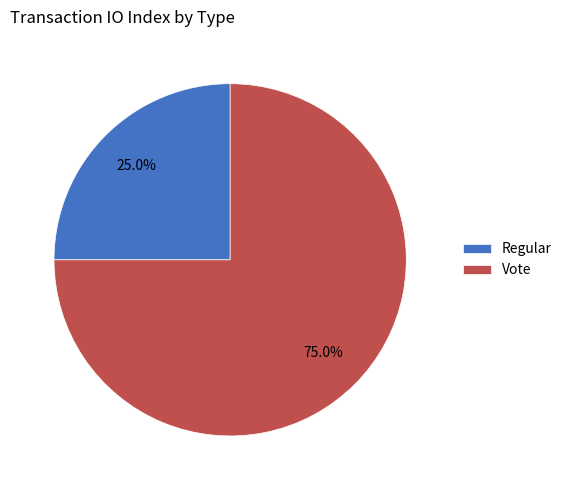

What is the majority slice?

Vote